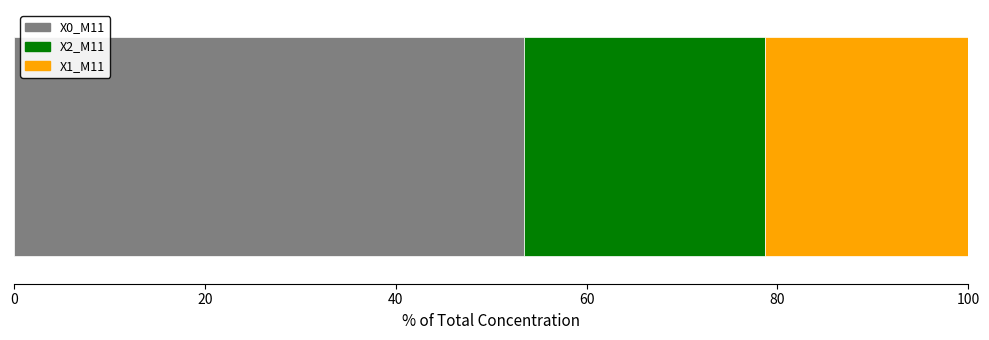

Count the number of categories in the chart.

1